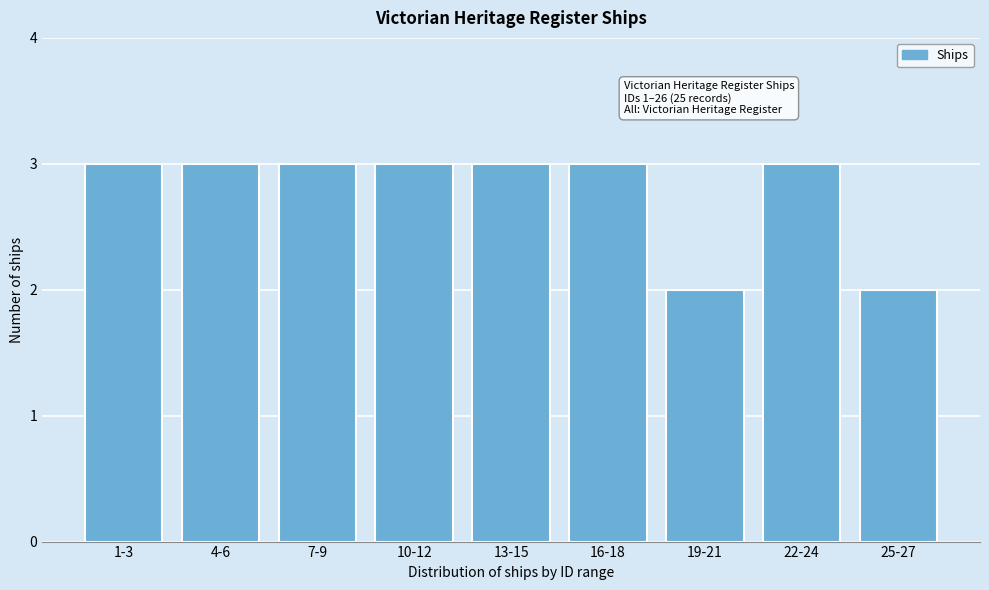

Reading right to left, list all the values displayed in this chart.

25-27=2	22-24=3	19-21=2	16-18=3	13-15=3	10-12=3	7-9=3	4-6=3	1-3=3